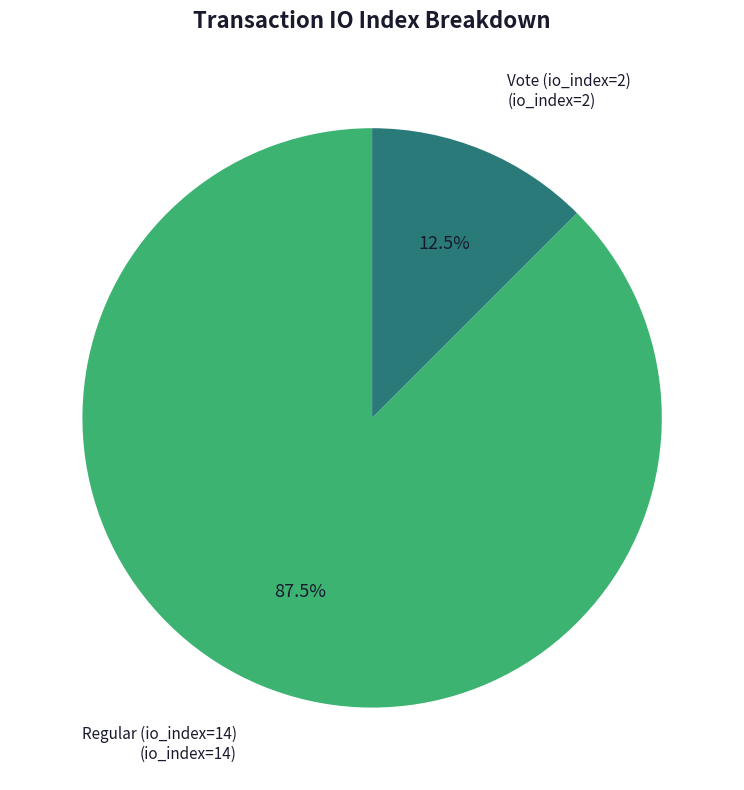

To the nearest percent, what is the difference between the largest and smallest slice percentages?

75%